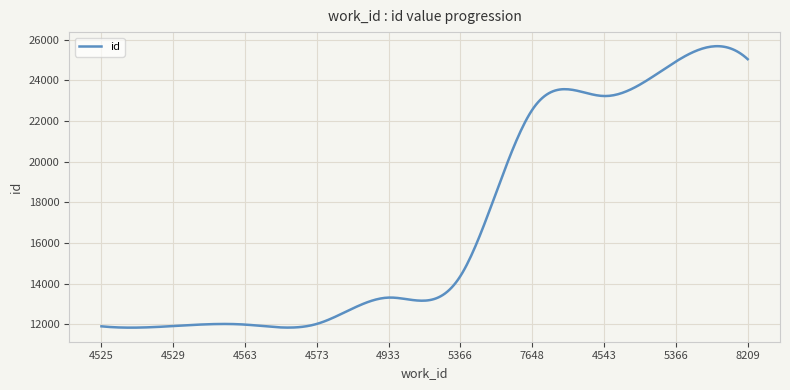

What is the greatest value displayed?

25682.7